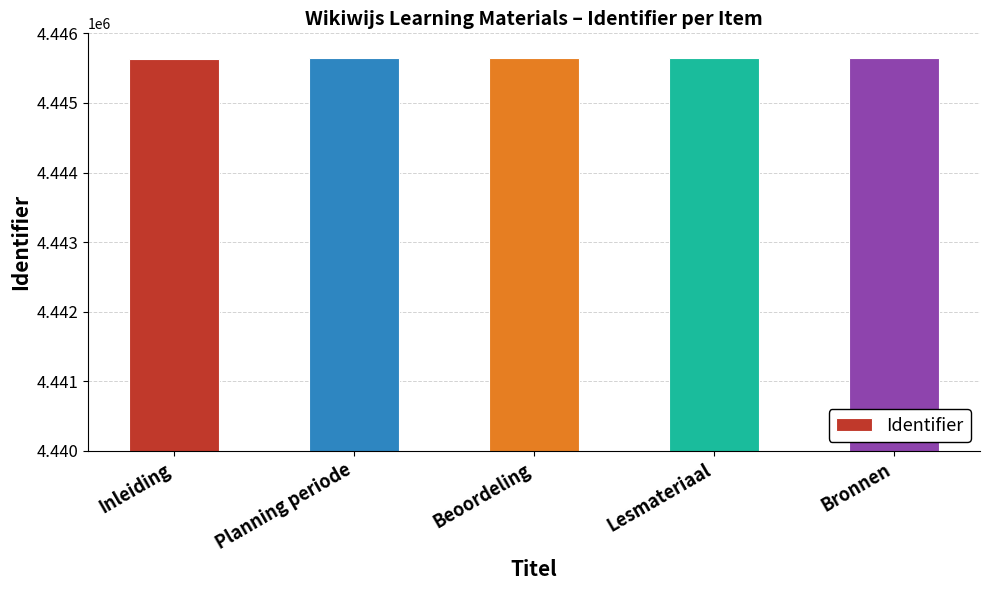

What is the greatest value displayed?

4445643